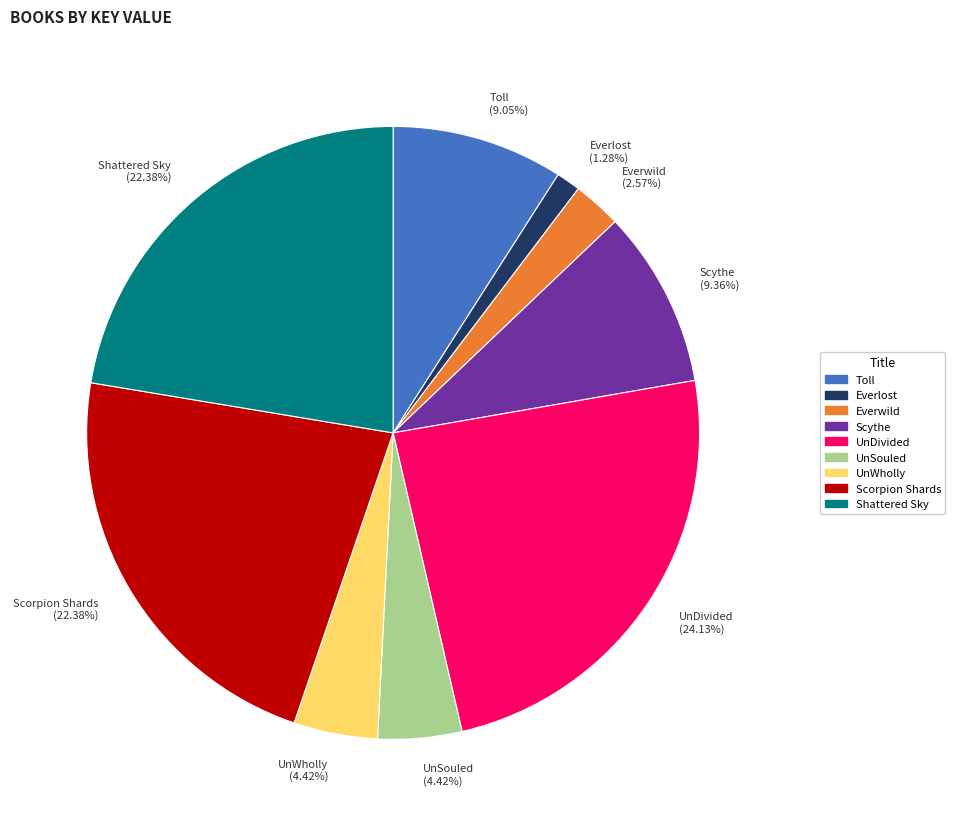

How many slices are in this pie chart?

9